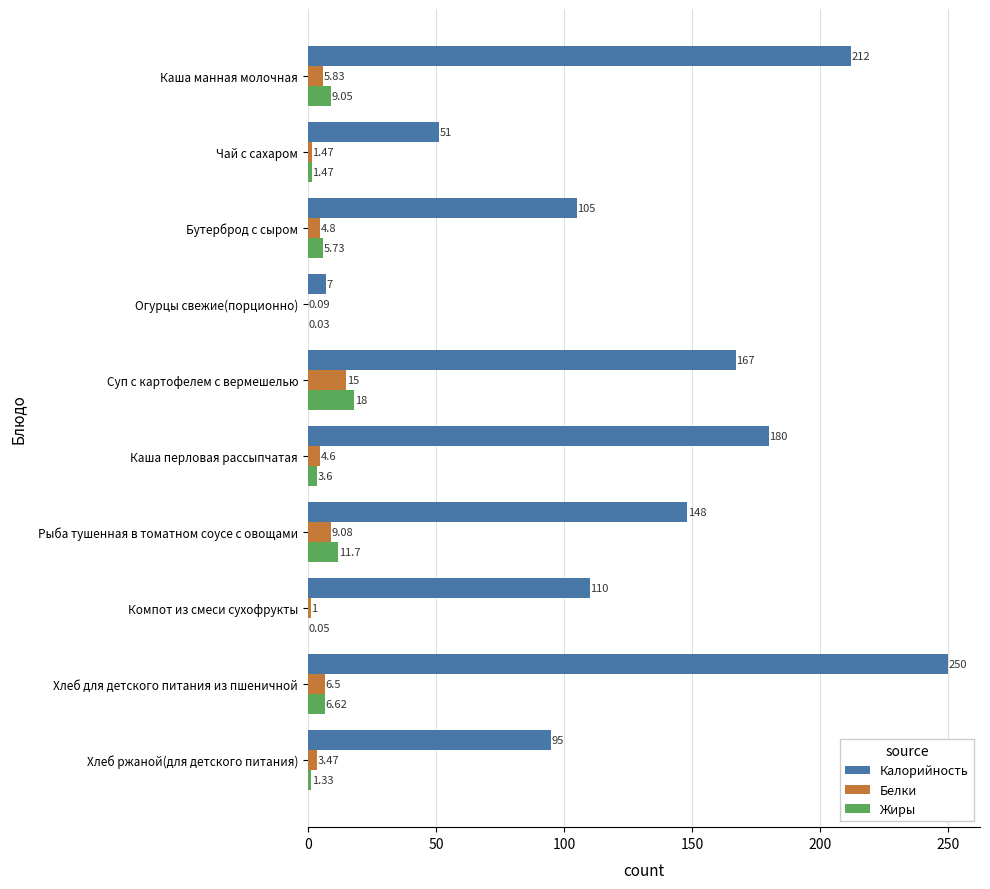

Which series has the largest range (max minus min)?

Калорийность